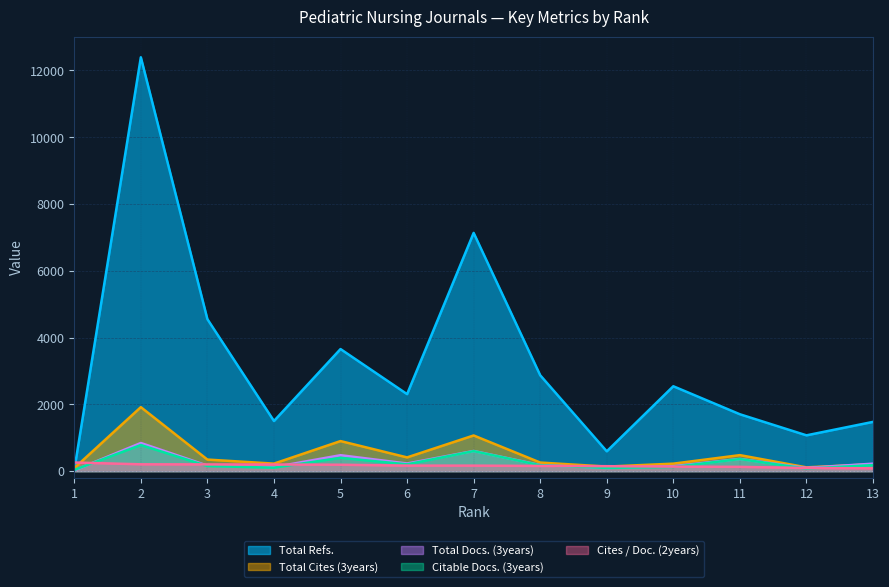

What is the value of the Total Docs. (3years) point at the 7th from the left?

603.0